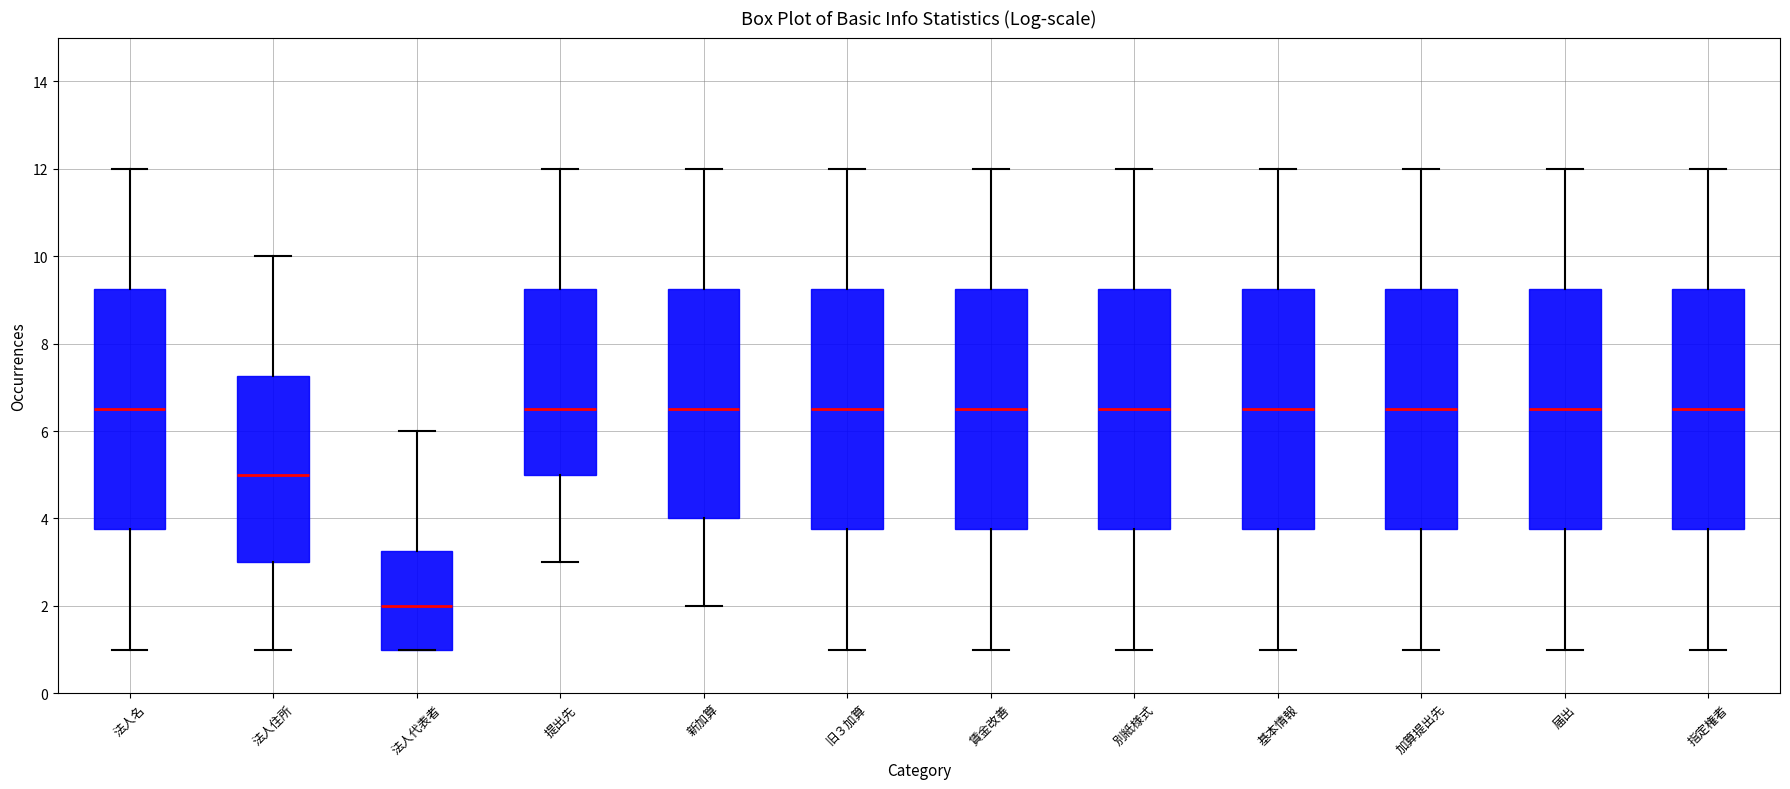

Reading left to right, transcribe this box plot: for each box, give where its median line is, the range the box spans, and where its two whiskers end, as read against the y-axis. The values are not printed on the chart, so give them approximately, as read against the axis.

法人名: median 6.6, box 3.8 to 9.2, whiskers 1.0 to 12.0
法人住所: median 5.0, box 3.0 to 7.2, whiskers 1.0 to 10.0
法人代表者: median 2.0, box 1.0 to 3.2, whiskers 1.0 to 6.0
提出先: median 6.6, box 5.0 to 9.2, whiskers 3.0 to 12.0
新加算: median 6.6, box 4.0 to 9.2, whiskers 2.0 to 12.0
旧３加算: median 6.6, box 3.8 to 9.2, whiskers 1.0 to 12.0
賃金改善: median 6.6, box 3.8 to 9.2, whiskers 1.0 to 12.0
別紙様式: median 6.6, box 3.8 to 9.2, whiskers 1.0 to 12.0
基本情報: median 6.6, box 3.8 to 9.2, whiskers 1.0 to 12.0
加算提出先: median 6.6, box 3.8 to 9.2, whiskers 1.0 to 12.0
届出: median 6.6, box 3.8 to 9.2, whiskers 1.0 to 12.0
指定権者: median 6.6, box 3.8 to 9.2, whiskers 1.0 to 12.0